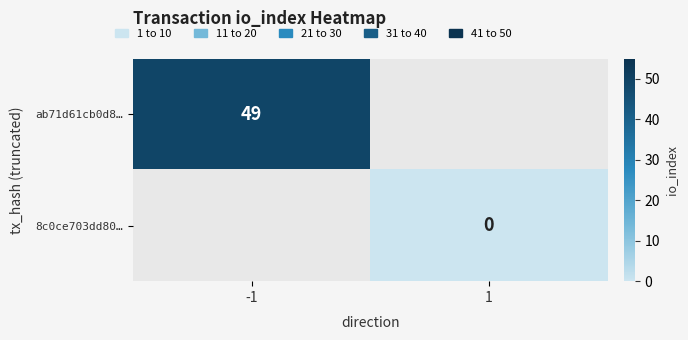

What is the maximum value shown in the chart?

49.0